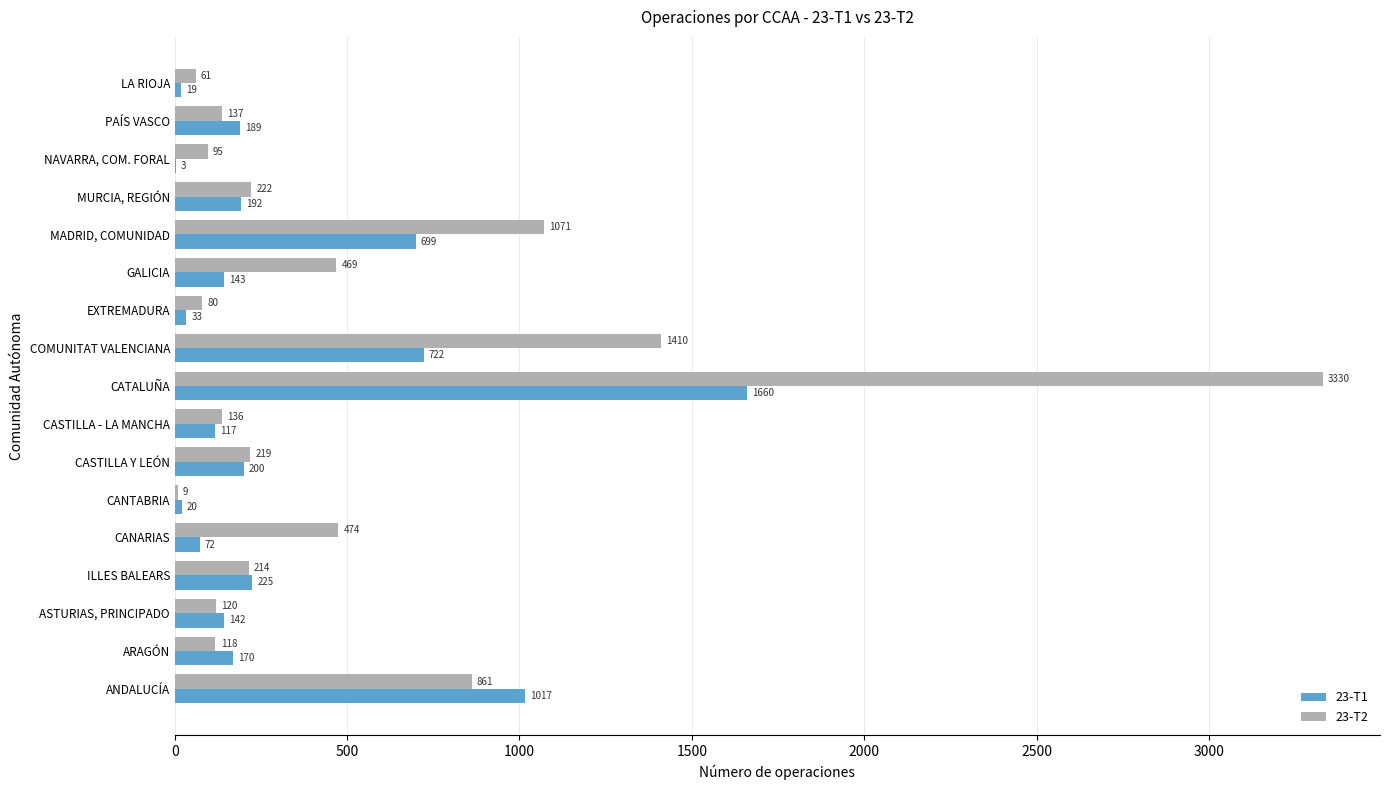

What is the sum of all 23-T2 values?

9026